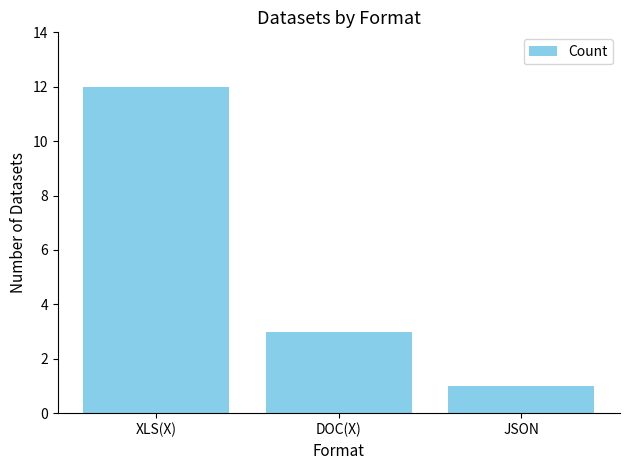

What is the label of the 3rd bar from the right?

XLS(X)